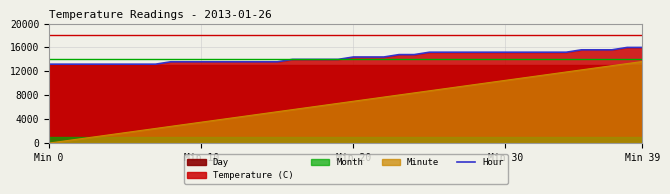

The value at 18 is 7289. True or false?

False